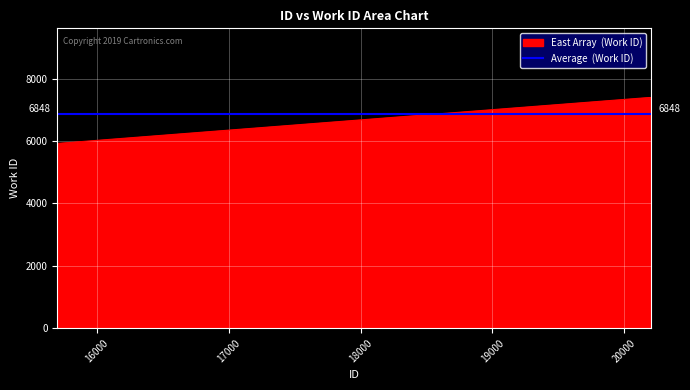

What is the greatest value displayed?

7391